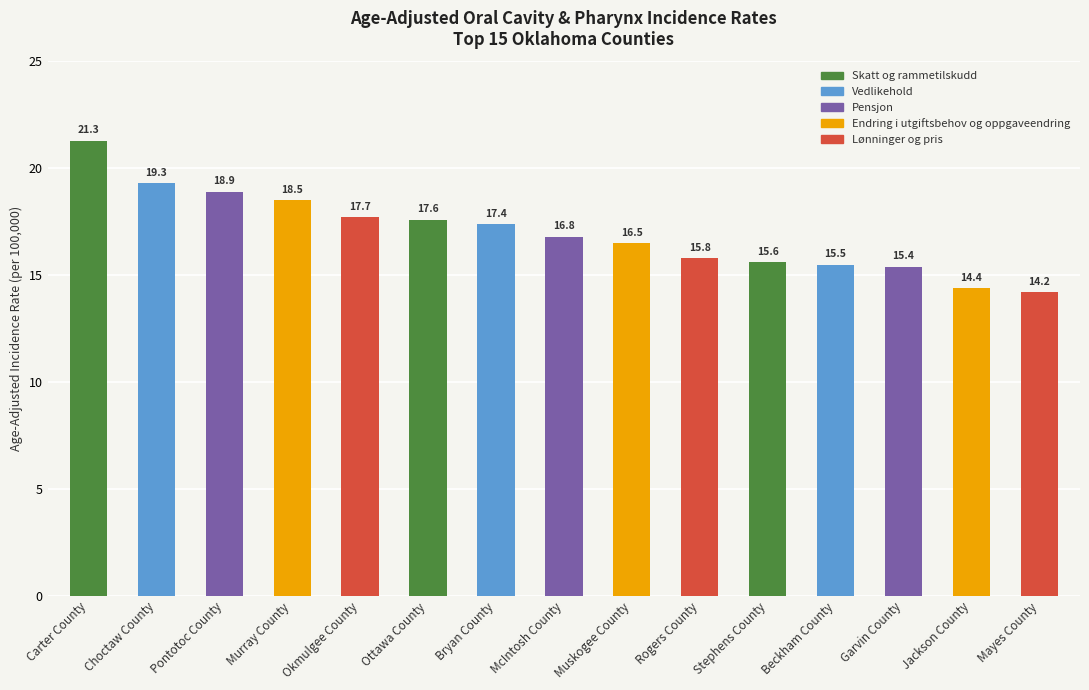

Reading right to left, what are all the values shown in this chart?

14.2	14.4	15.4	15.5	15.6	15.8	16.5	16.8	17.4	17.6	17.7	18.5	18.9	19.3	21.3